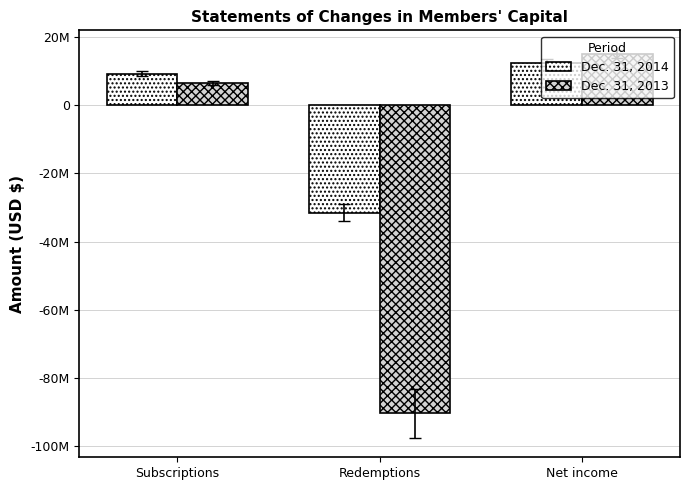

What is the minimum value for Dec. 31, 2014?

-31528717